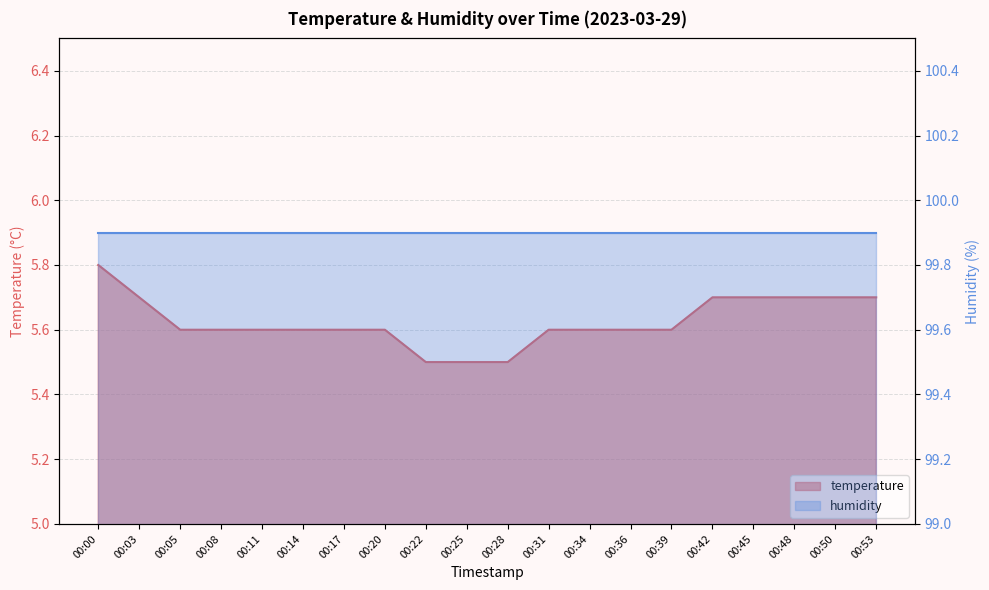

What is the greatest value displayed?

5.8